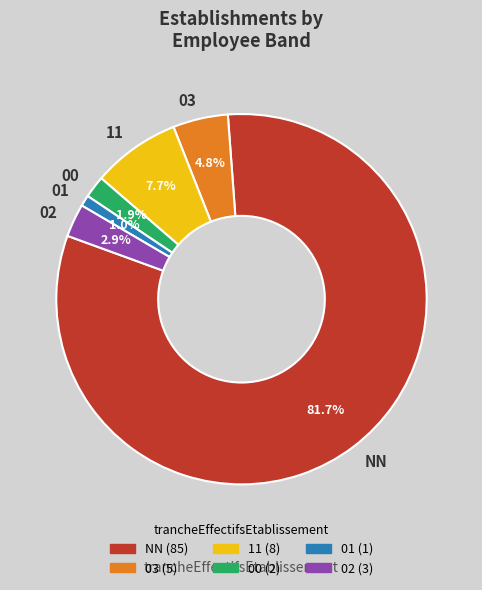

Combined, what portion of the pie is 01 and 03?

5.8%